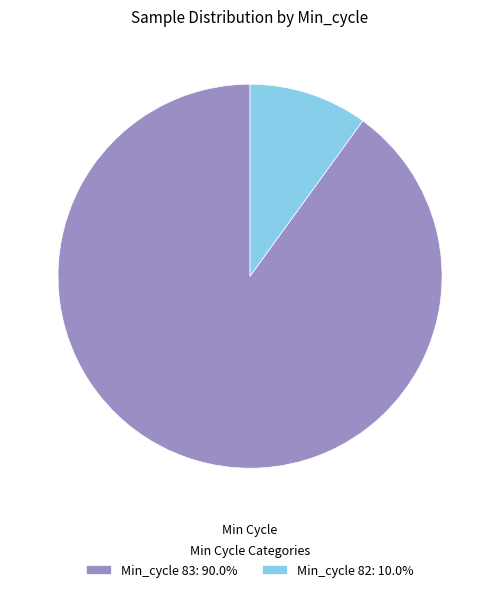

Approximately how many times larger is the value at Min_cycle 83: 90.0% compared to Min_cycle 82: 10.0%?

9.0